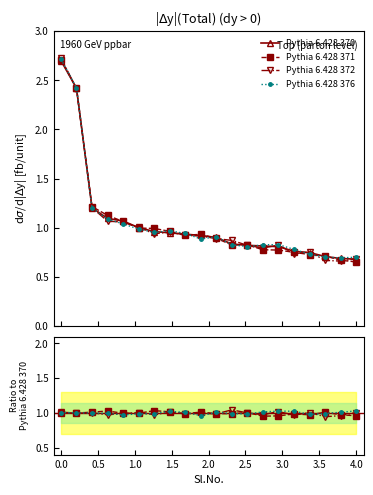

What is the value of the Pythia 6.428 370 point at the 3rd from the left?

1.2